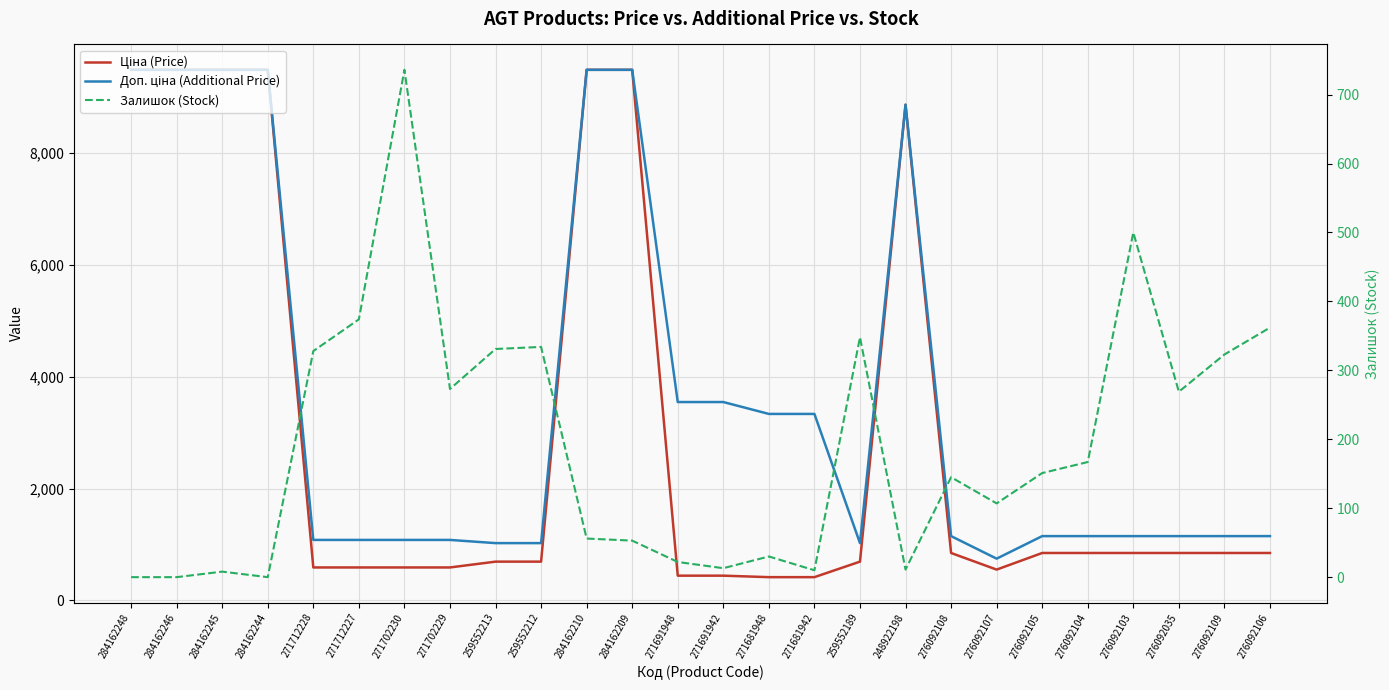

At which category does Доп. ціна (Additional Price) reach its first local peak?

248922198